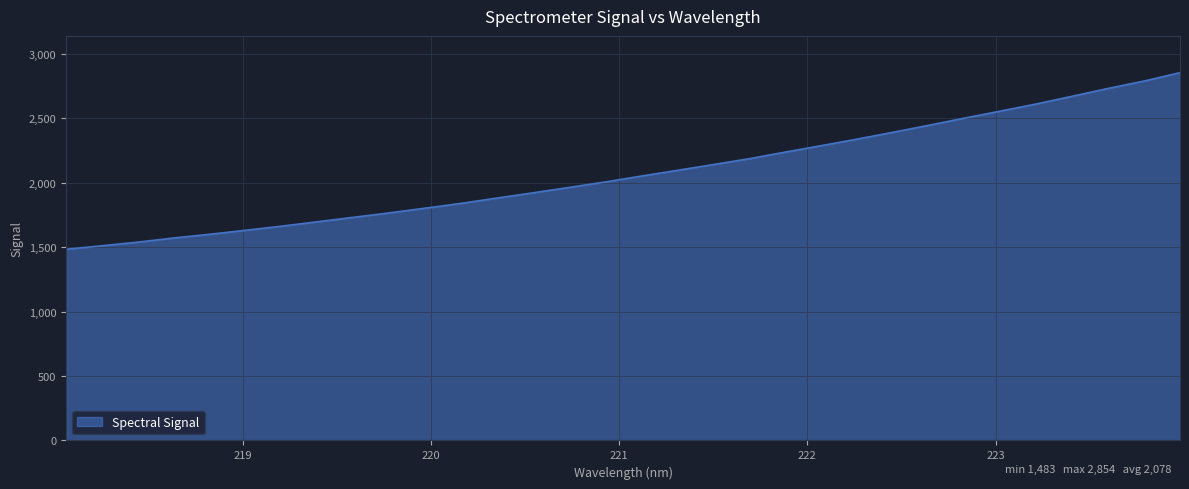

What is the maximum value shown in the chart?

2853.5